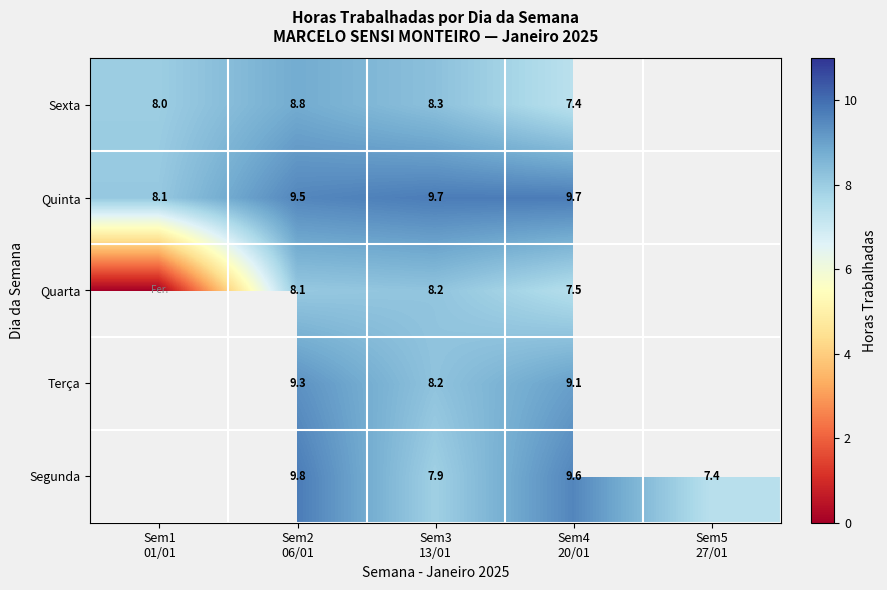

True or false: Segunda has a value of 9.8 at Sem2 06/01.

True